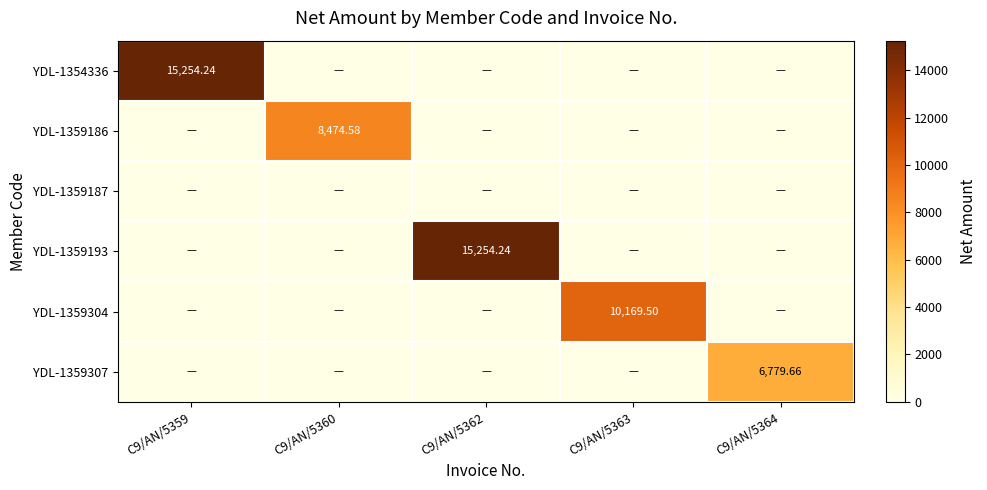

The value of YDL-1359193 at C9/AN/5359 is 0.0. True or false?

True